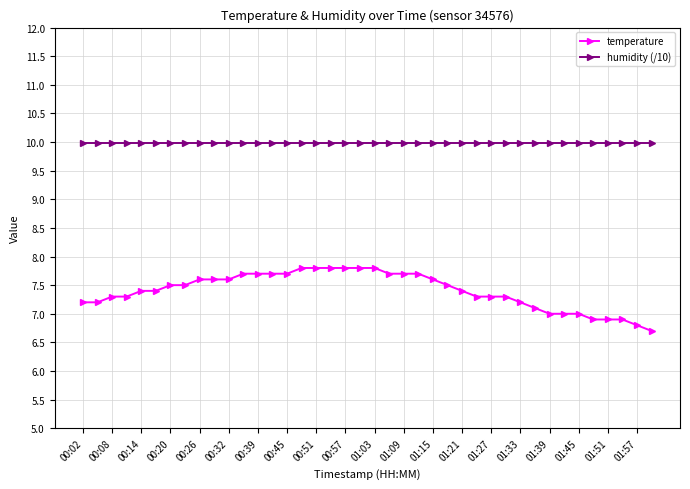

What is the difference between the maximum and minimum values in the temperature series?

1.1